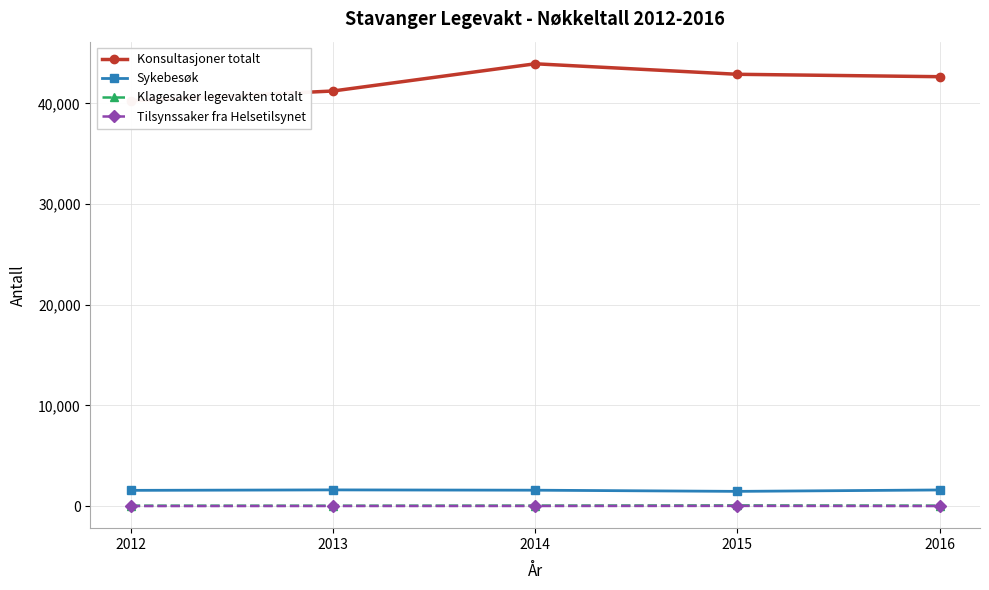

What is the average value of the Sykebesøk series?

1561